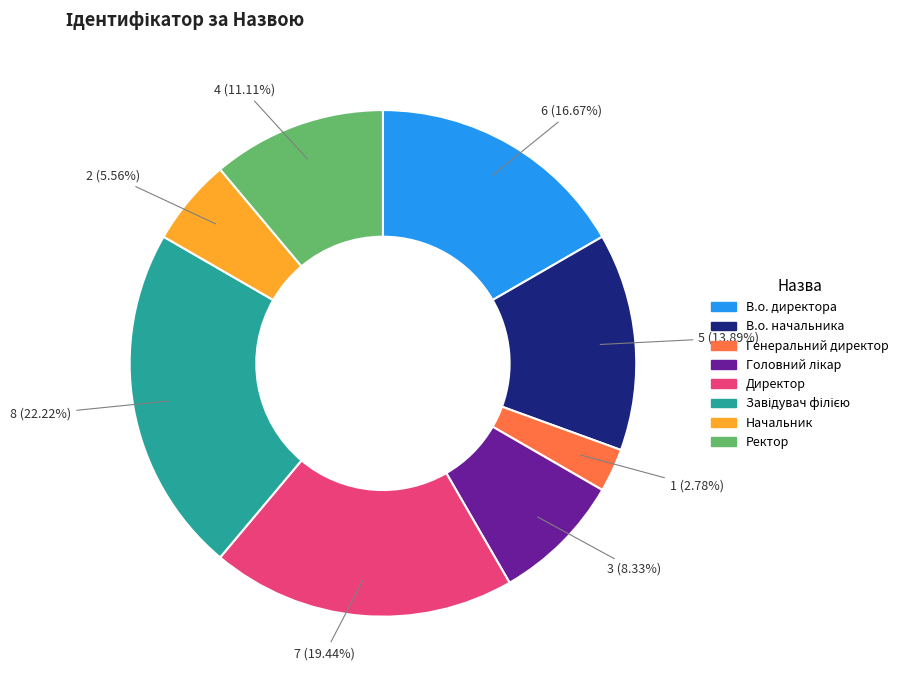

Does В.о. начальника represent more than half of the total?

No